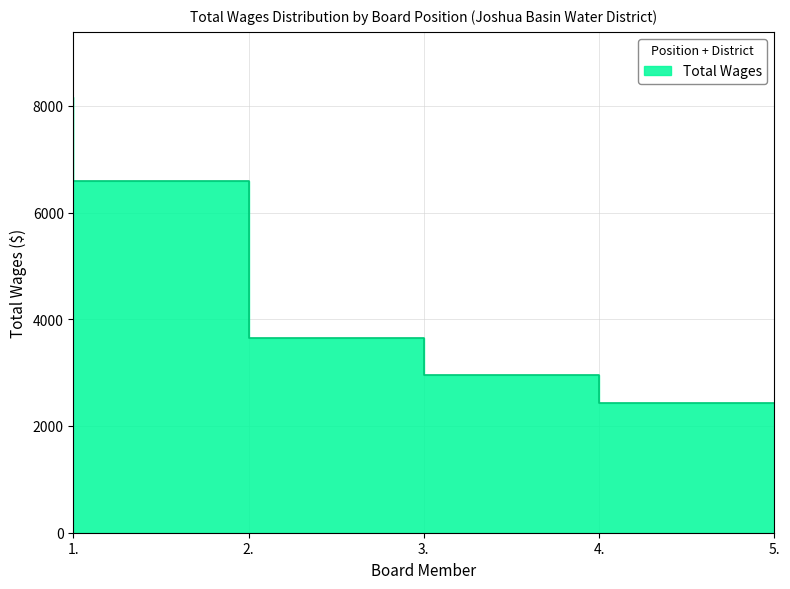

How many data points are above 3646?

2